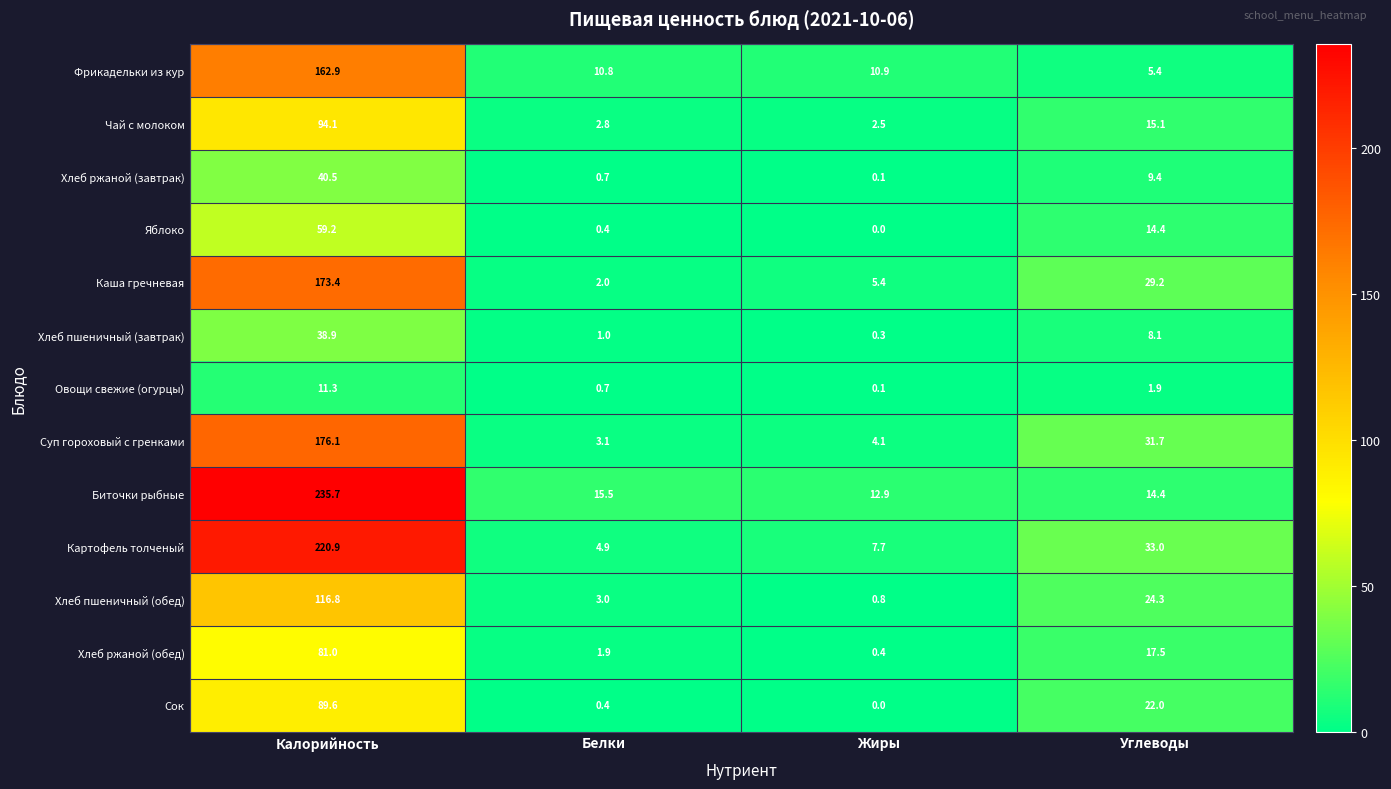

Which series has the largest range (max minus min)?

Биточки рыбные